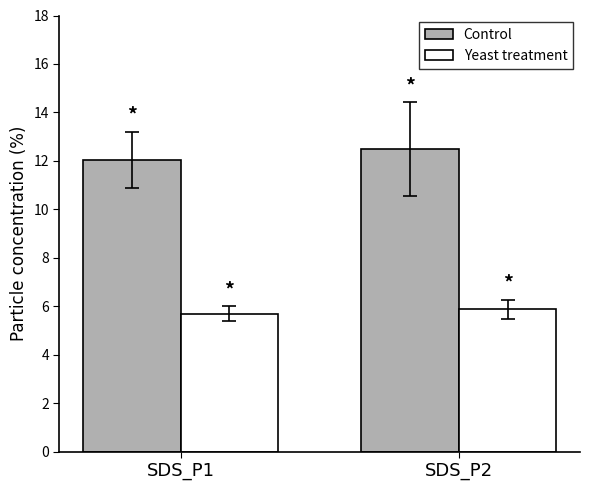

Which category has the highest value in the Control series?

SDS_P2